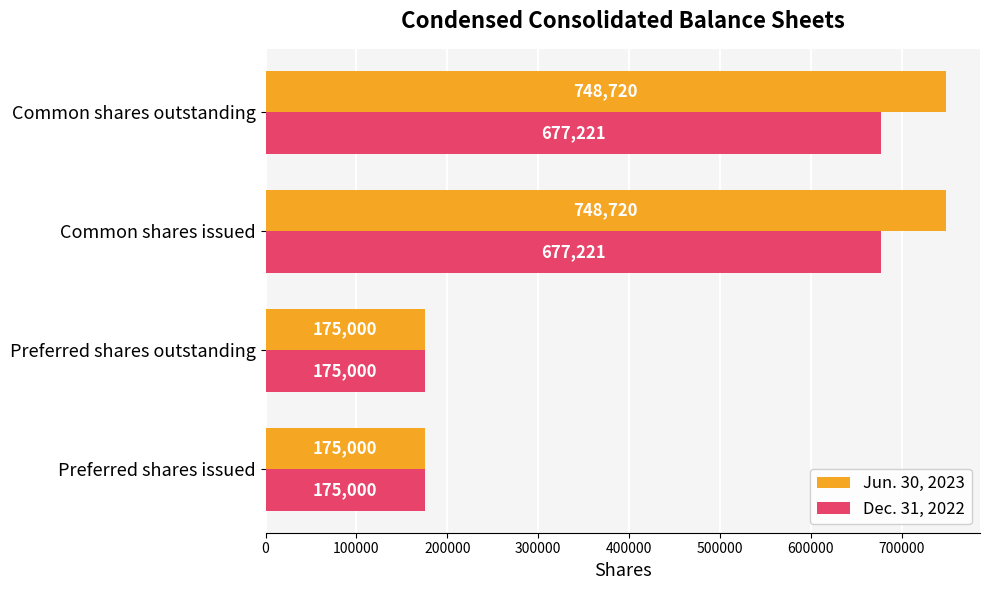

Is it true that Dec. 31, 2022 equals 1101428 at Common shares outstanding?

False